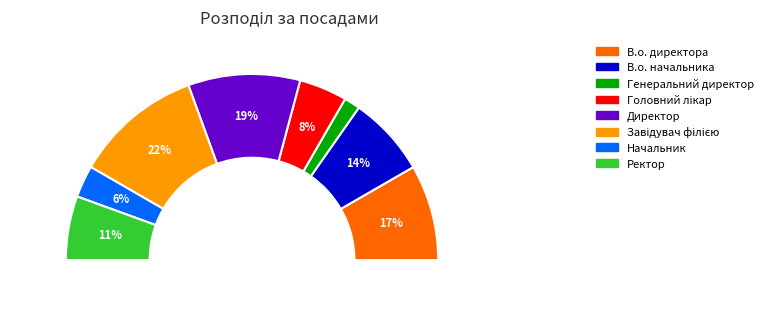

To the nearest percent, what is the combined percentage of Завідувач філією and Директор?

42%